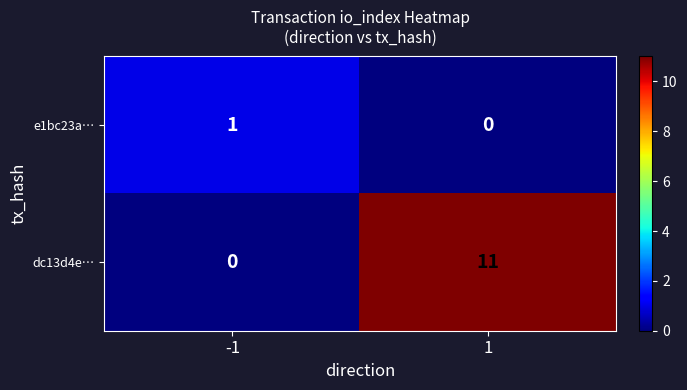

Which series has the widest spread of values?

dc13d4e…